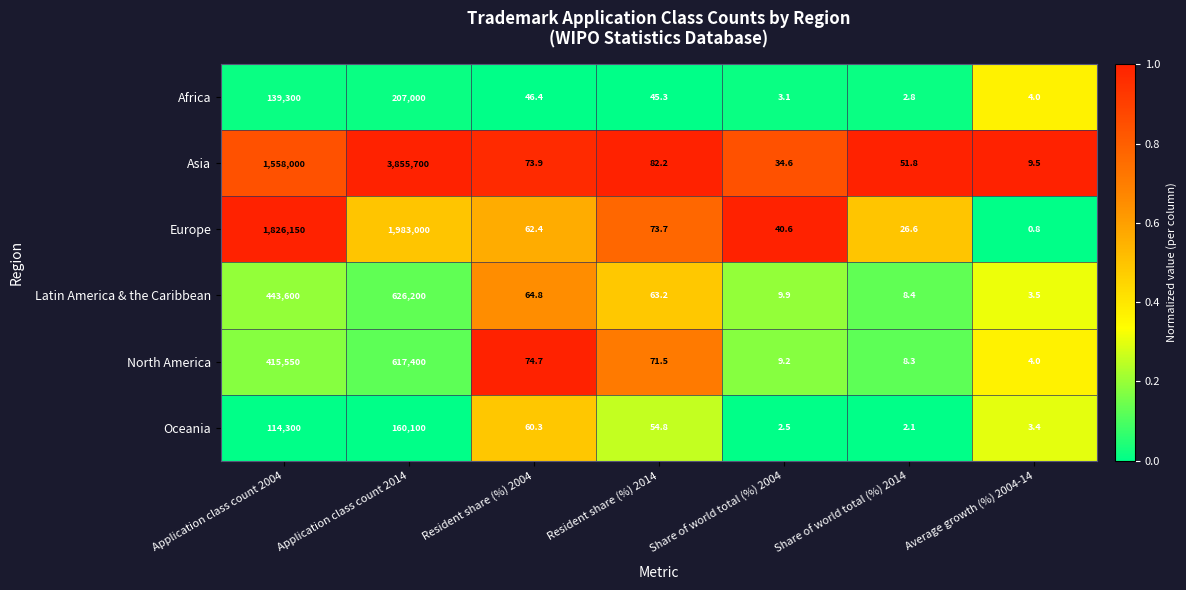

How many categories are shown in the chart?

7